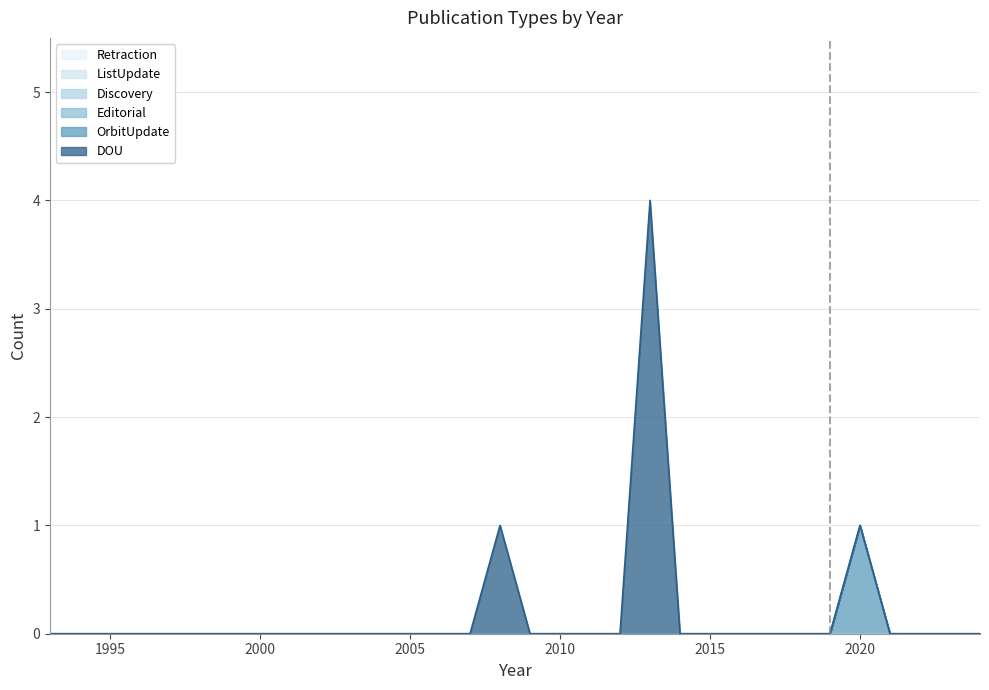

How many lines are shown in the chart?

6